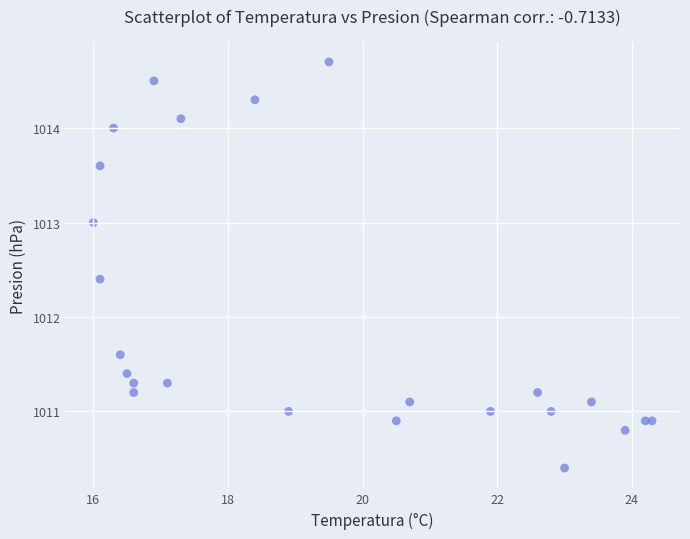

What is the range of X values (max minus min)?

8.3